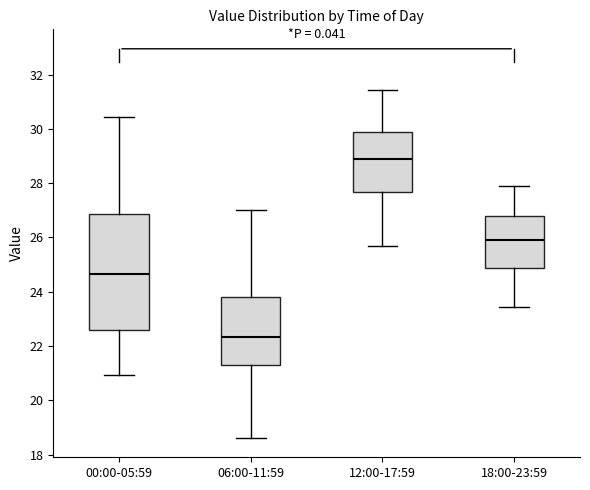

Where is the upper edge of the box for 18:00-23:59 on the y-axis? The values are not printed on the chart, so give them approximately, as read against the axis.

26.8